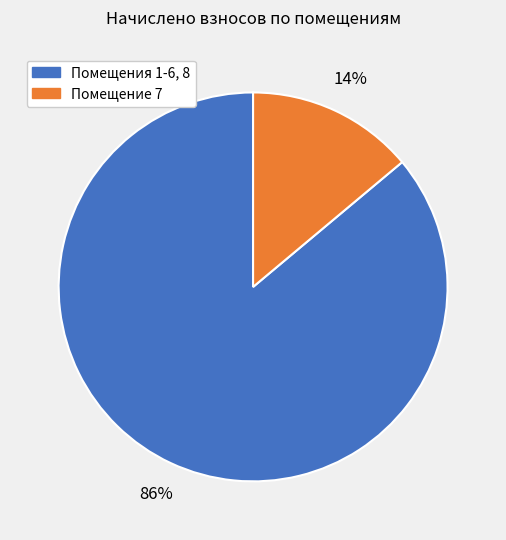

To the nearest percent, what is the difference between the largest and smallest slice percentages?

72%